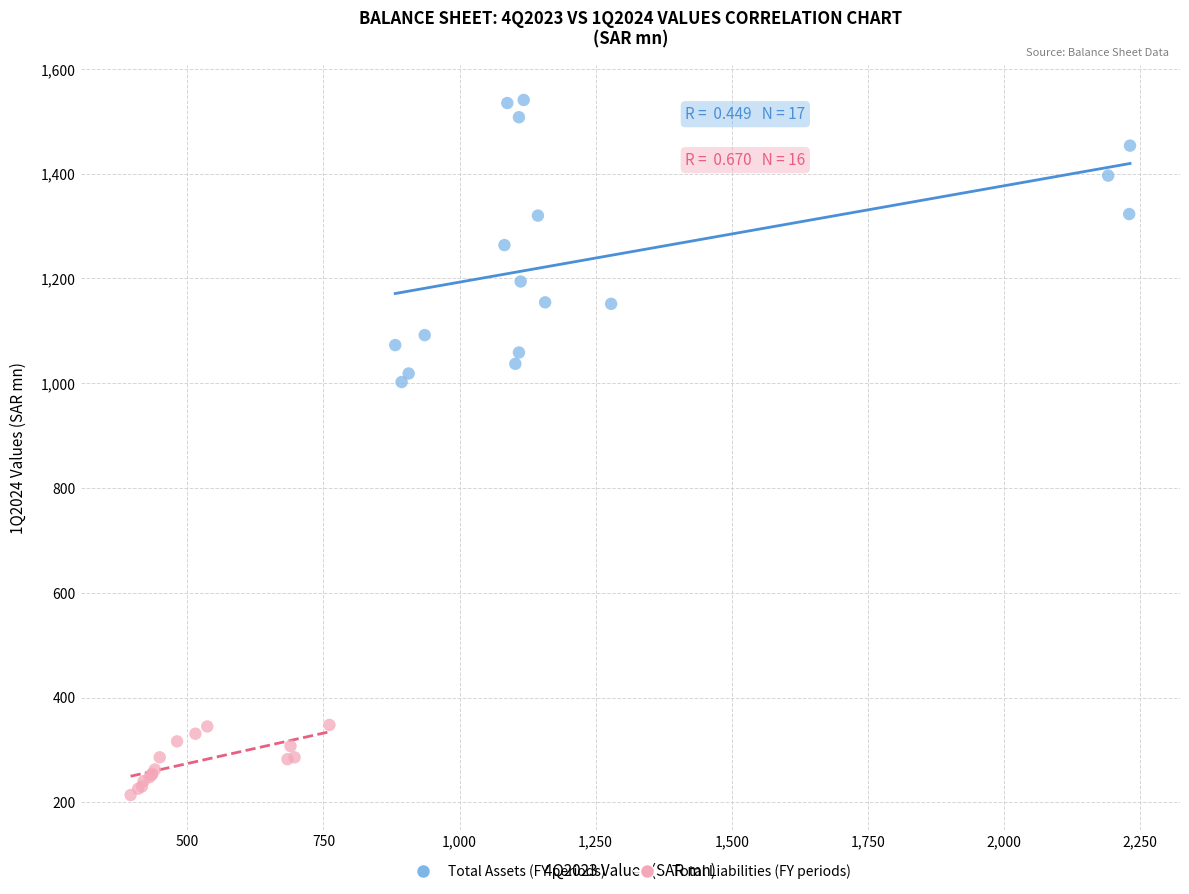

Which series has the widest spread of Y values?

Total Assets (FY periods)